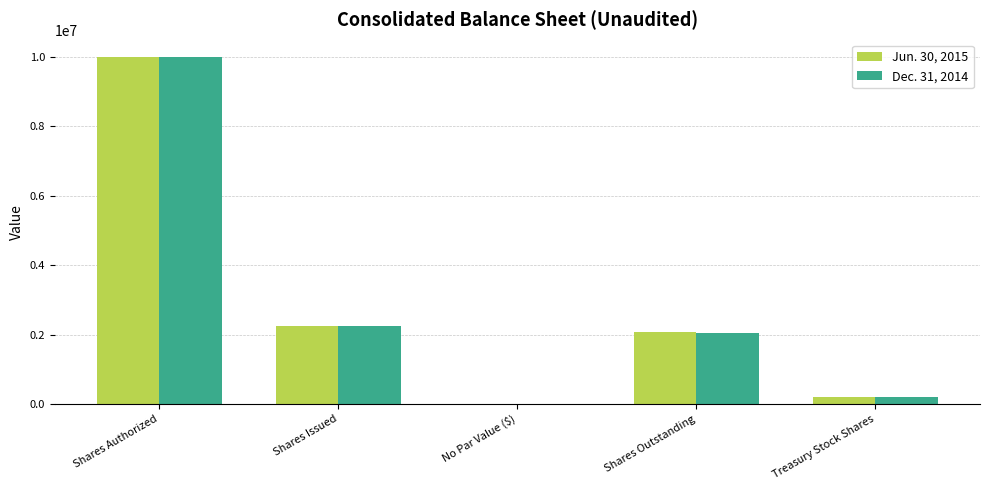

What is the greatest value displayed?

10000000